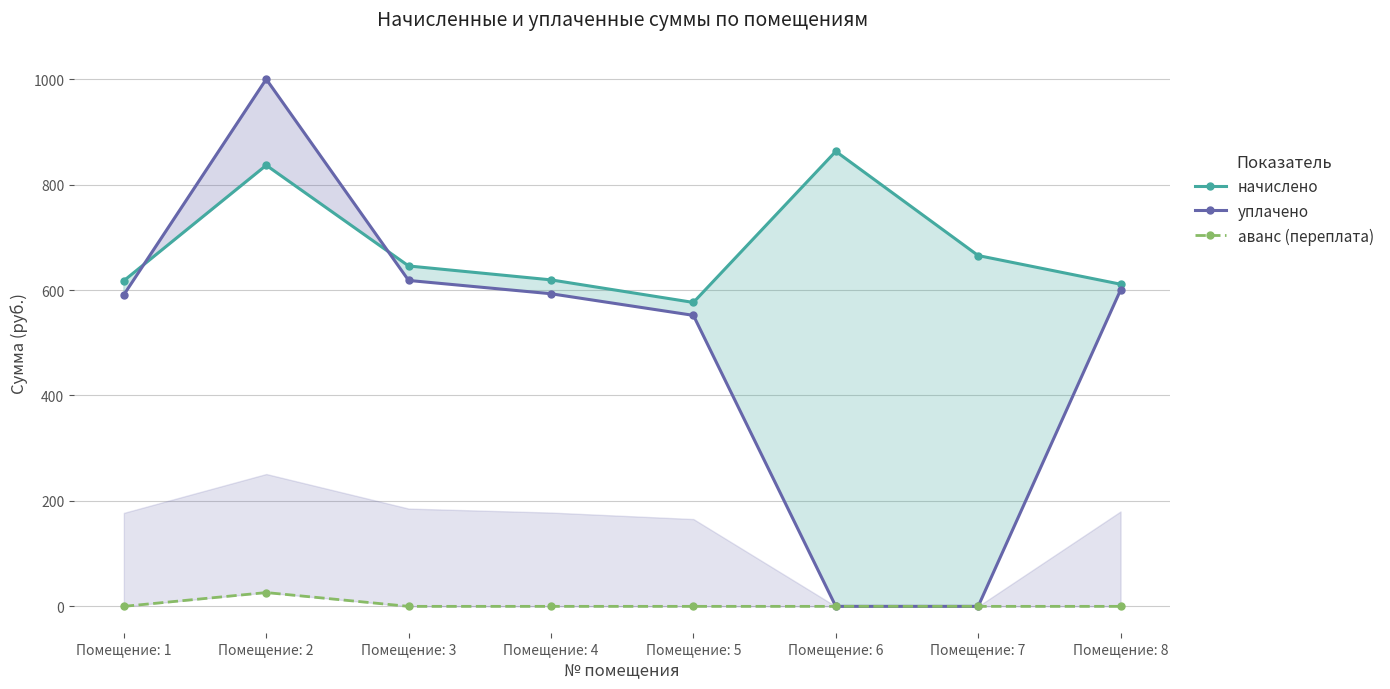

Does the chart display data point markers on the line(s)?

Yes